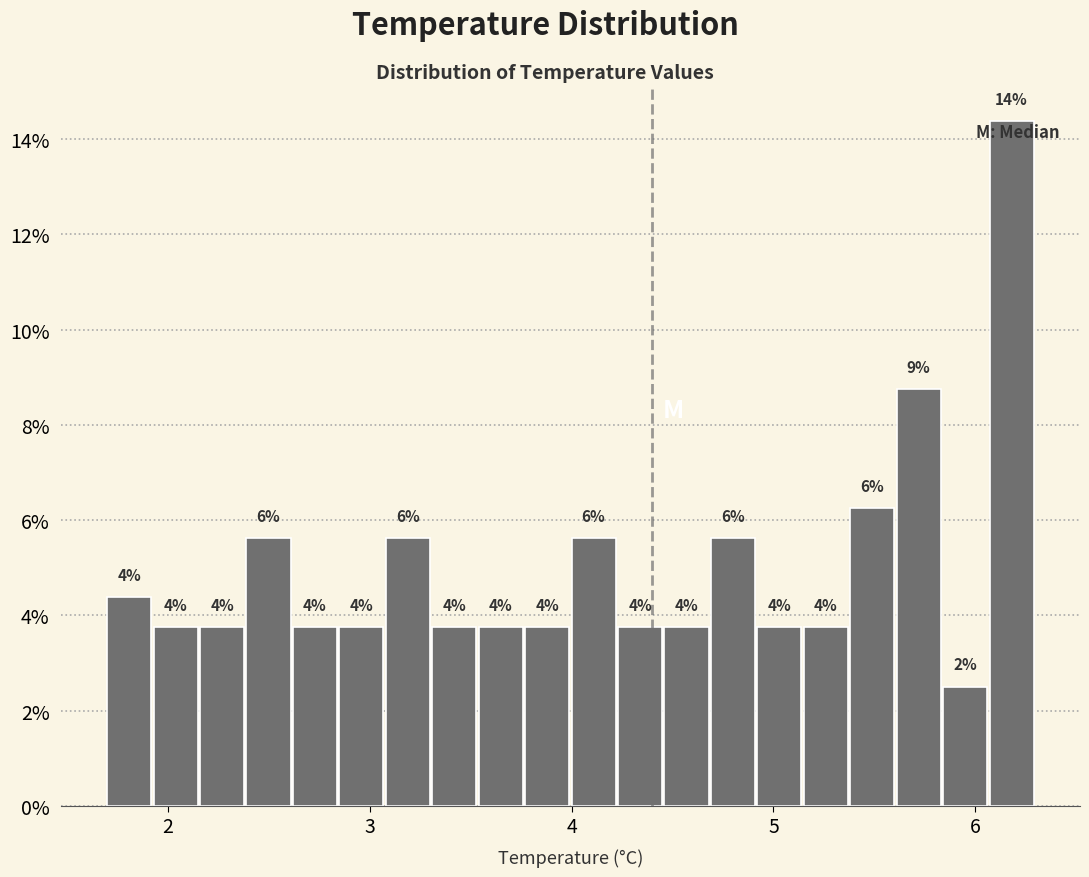

Around what value on the x-axis is the tallest bar? Give the approximate position of its centre, as read against the axis.

6.2